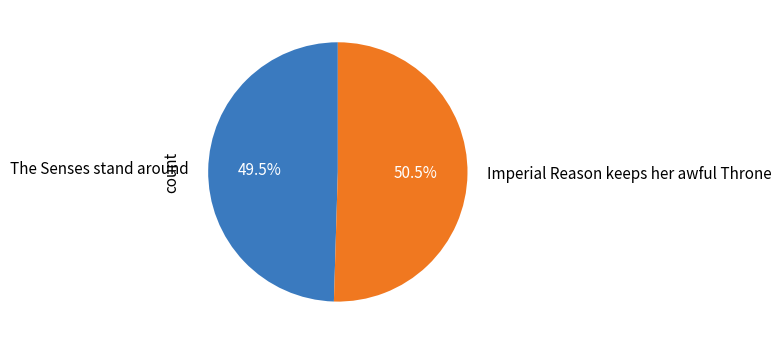

To the nearest percent, what is the combined percentage of The Senses stand around and Imperial Reason keeps her awful Throne?

100%